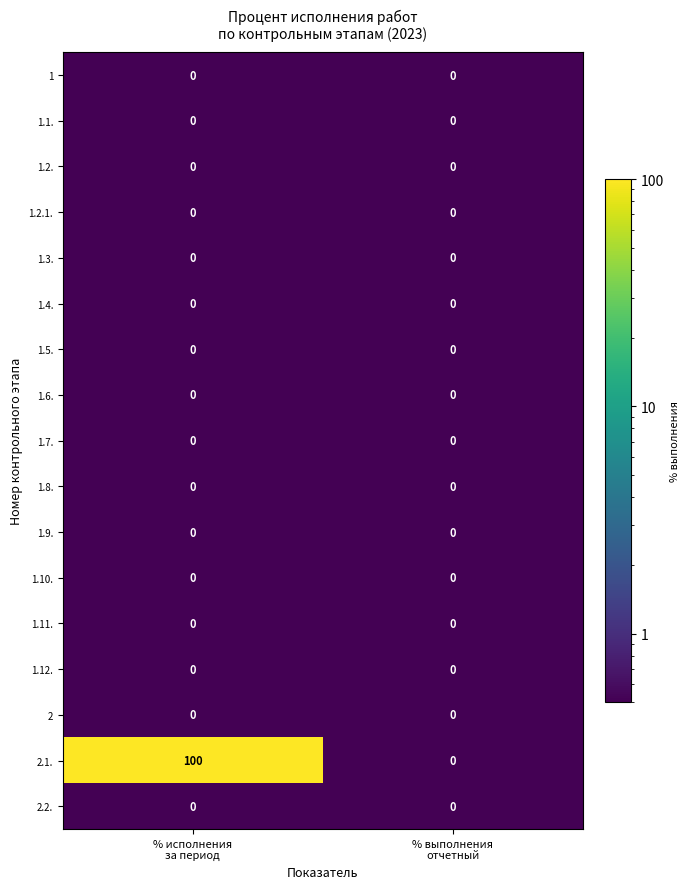

Which series has the largest range (max minus min)?

2.1.